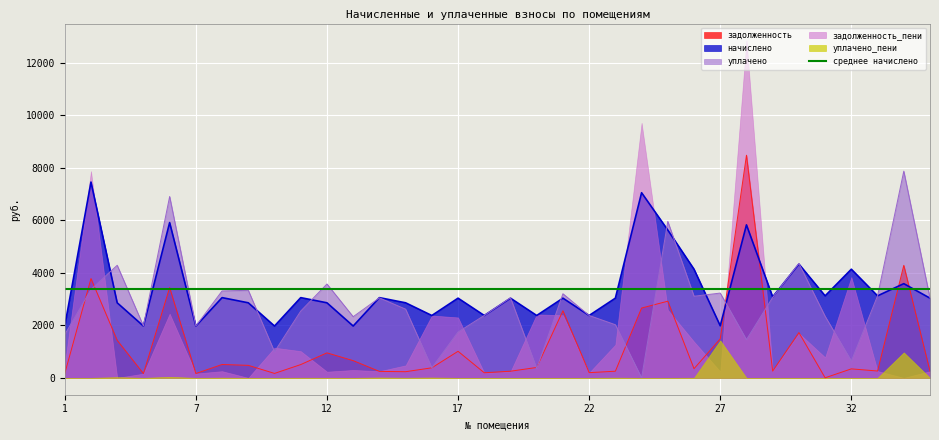

True or false: начислено and уплачено cross at least once.

True